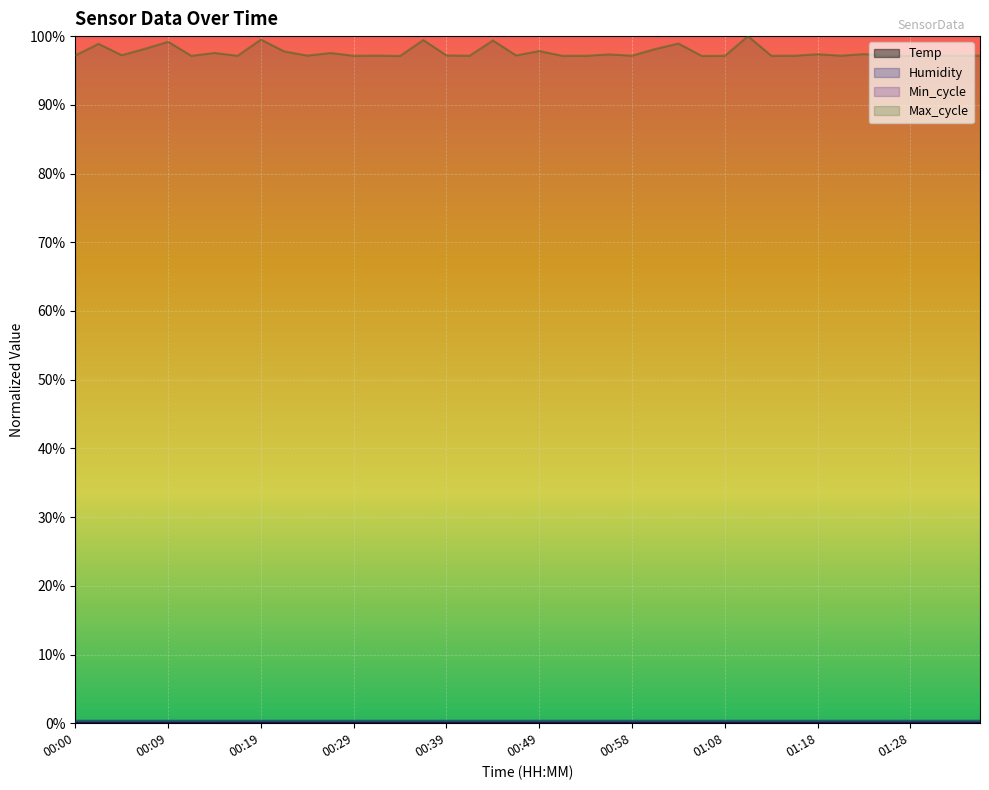

At which label does Humidity reach its minimum?

01:33